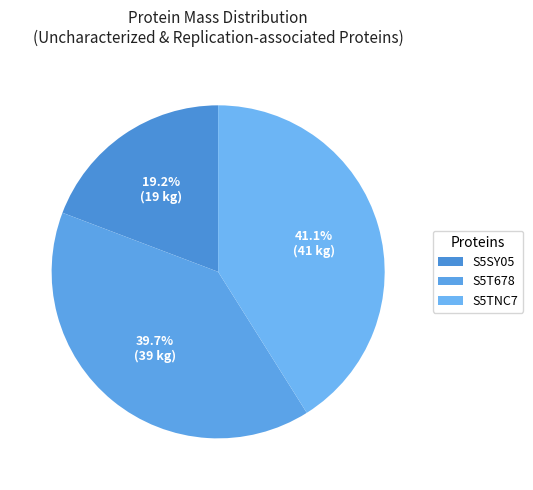

How much of the chart is everything except S5SY05?

80.8%